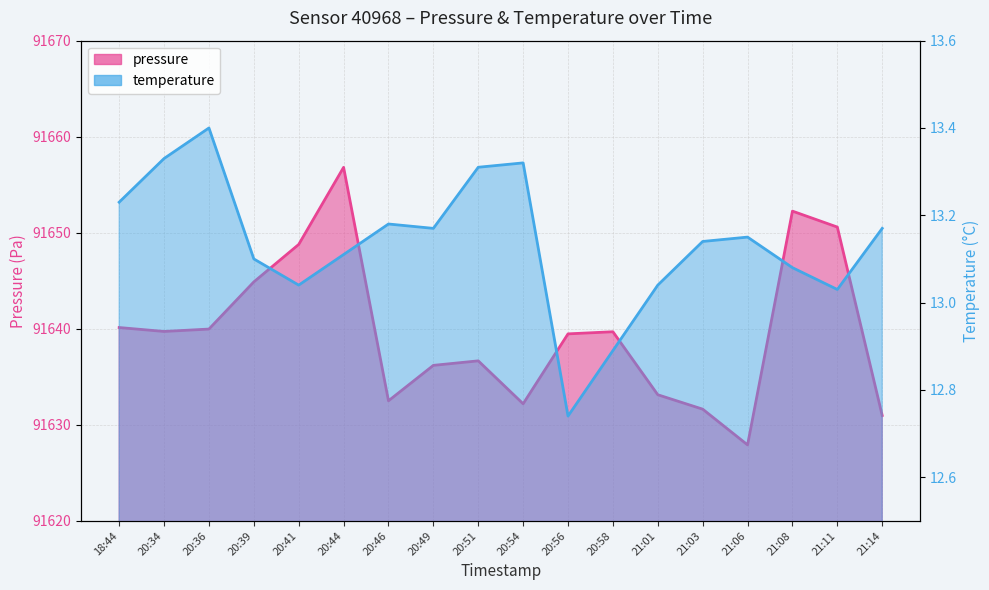

What position from the right is 20:41?

14